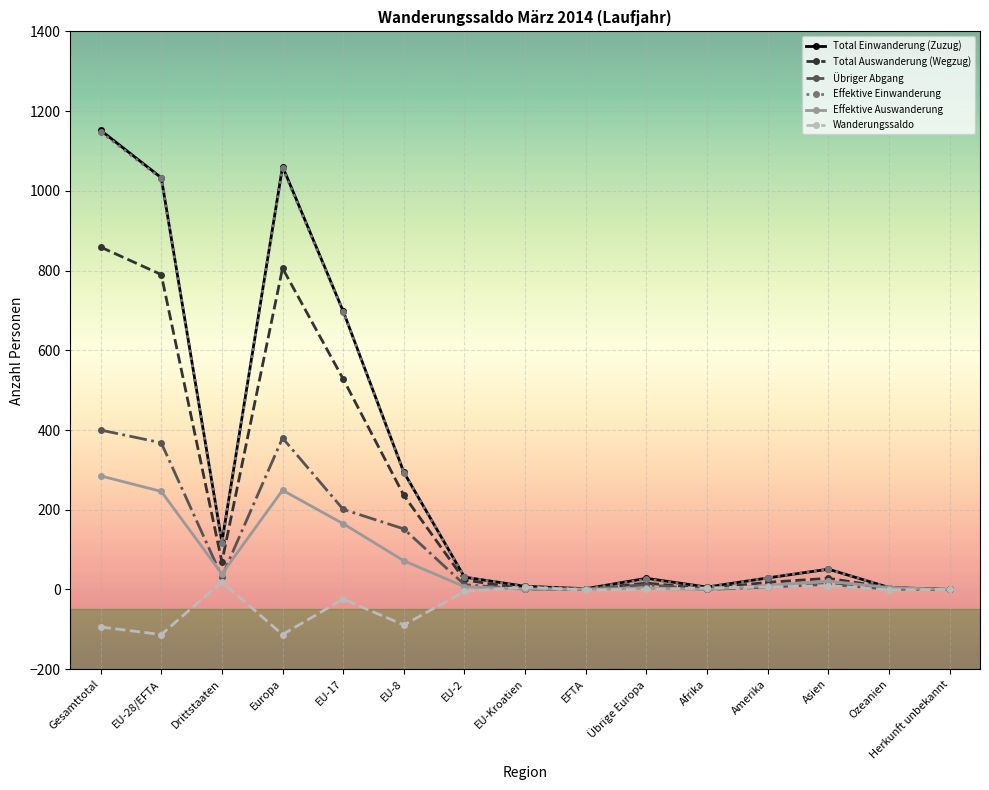

Is this an area chart (filled region under the line)?

No